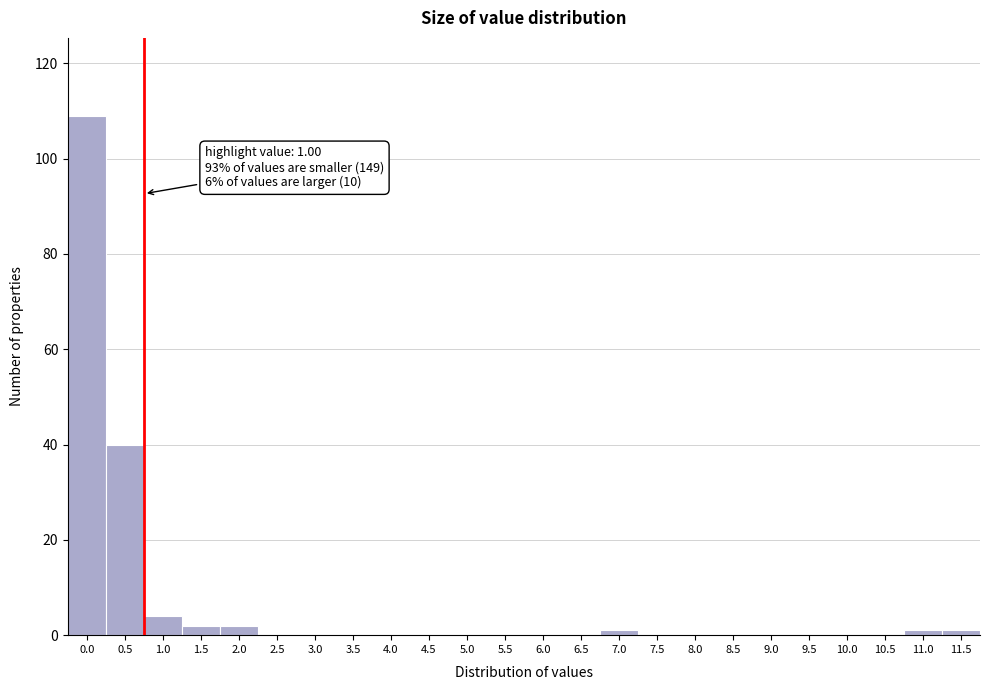

Reading left to right, list all the values displayed in this chart.

0.0=109	0.5=40	1.0=4	1.5=2	2.0=2	2.5=0	3.0=0	3.5=0	4.0=0	4.5=0	5.0=0	5.5=0	6.0=0	6.5=0	7.0=1	7.5=0	8.0=0	8.5=0	9.0=0	9.5=0	10.0=0	10.5=0	11.0=1	11.5=1